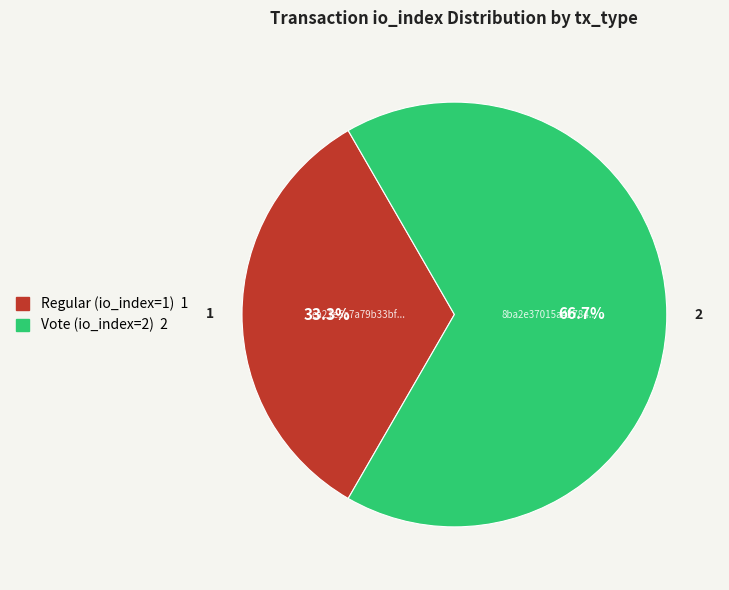

How many segments does this pie chart have?

2